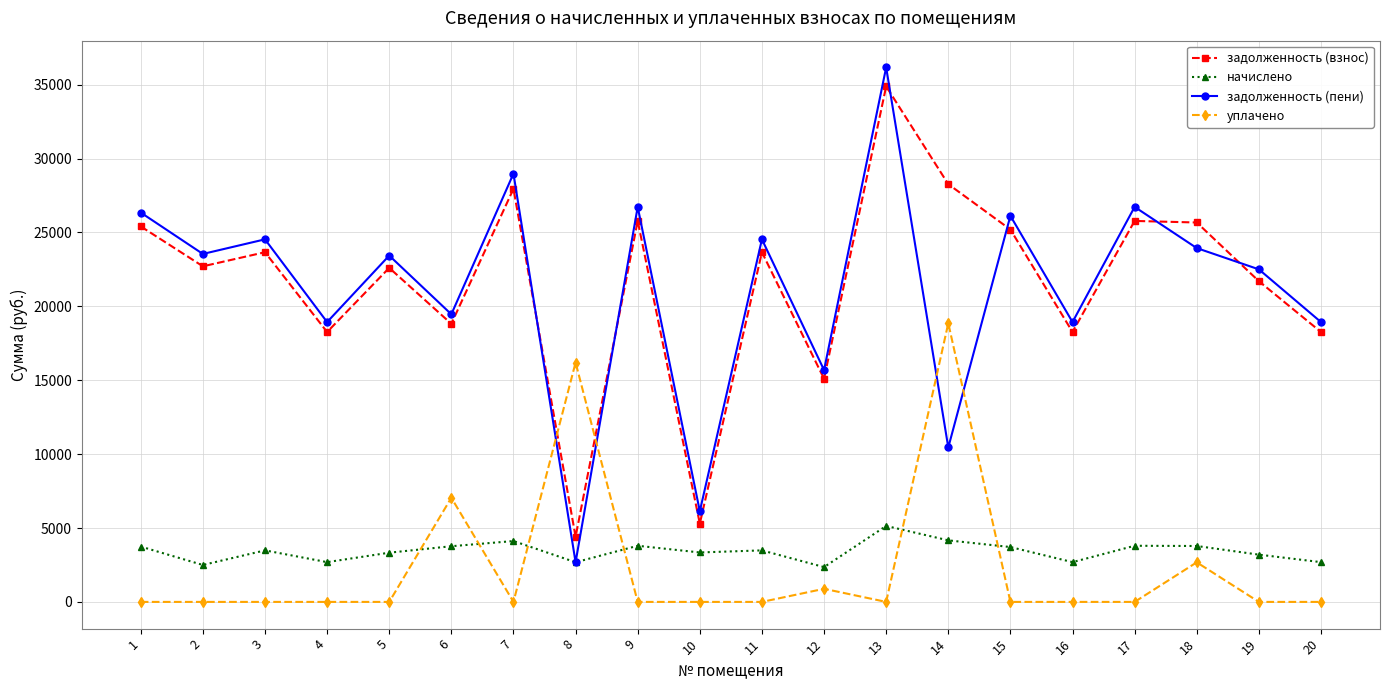

What is the average value of the начислено series?

3424.3